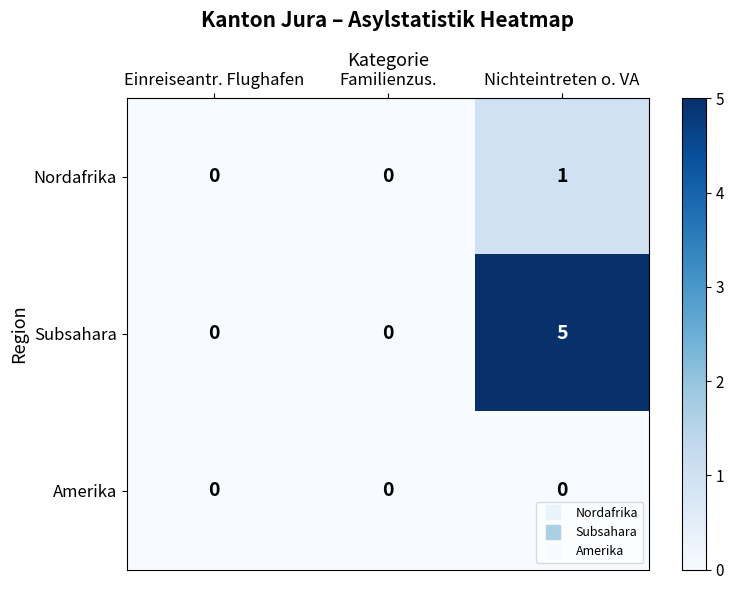

Which label corresponds to the largest value in the chart?

Nichteintreten o. VA